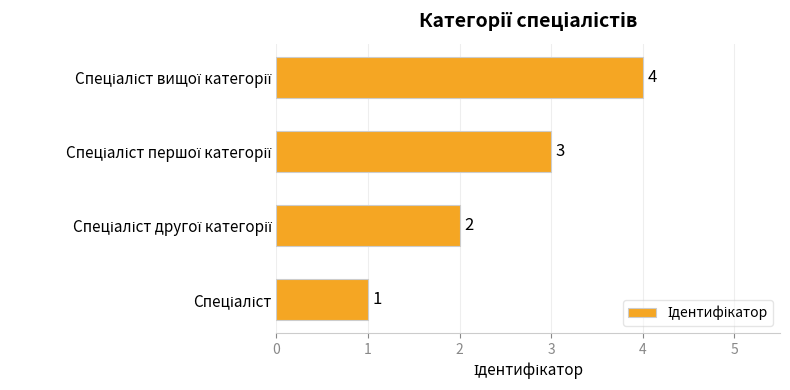

Count the values in the range 2 to 4.

3